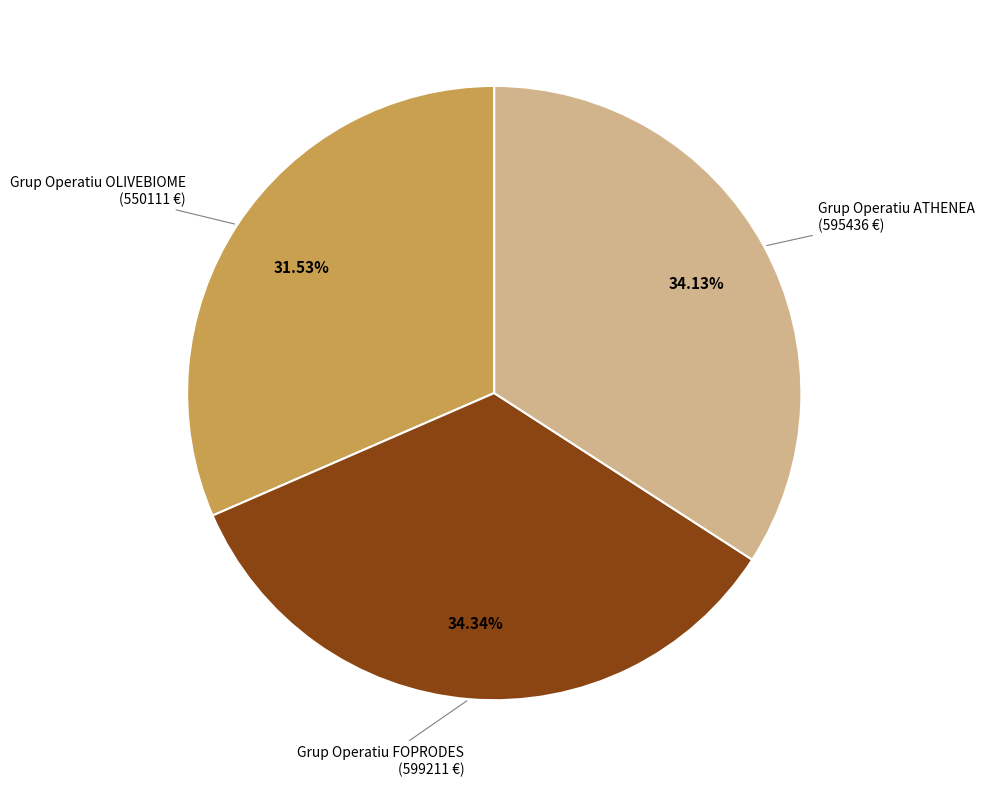

Is there any slice that represents more than half of the pie?

No